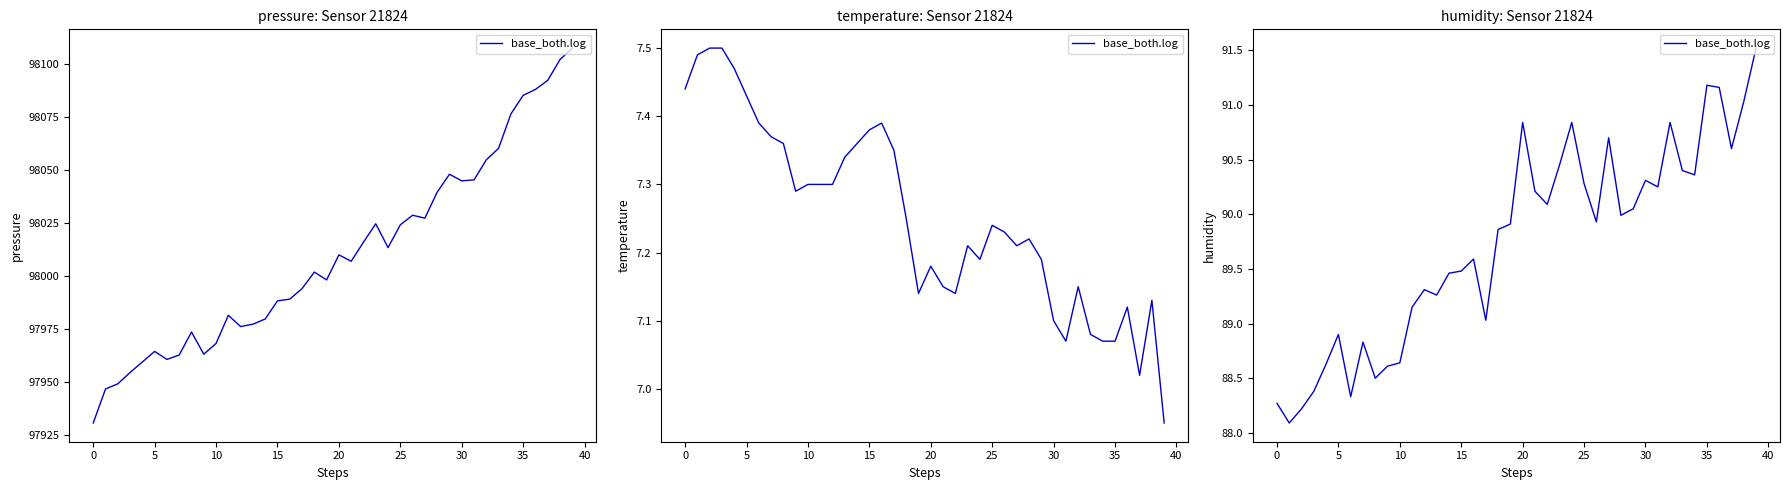

True or false: the data shows 24.8 at 16.

False